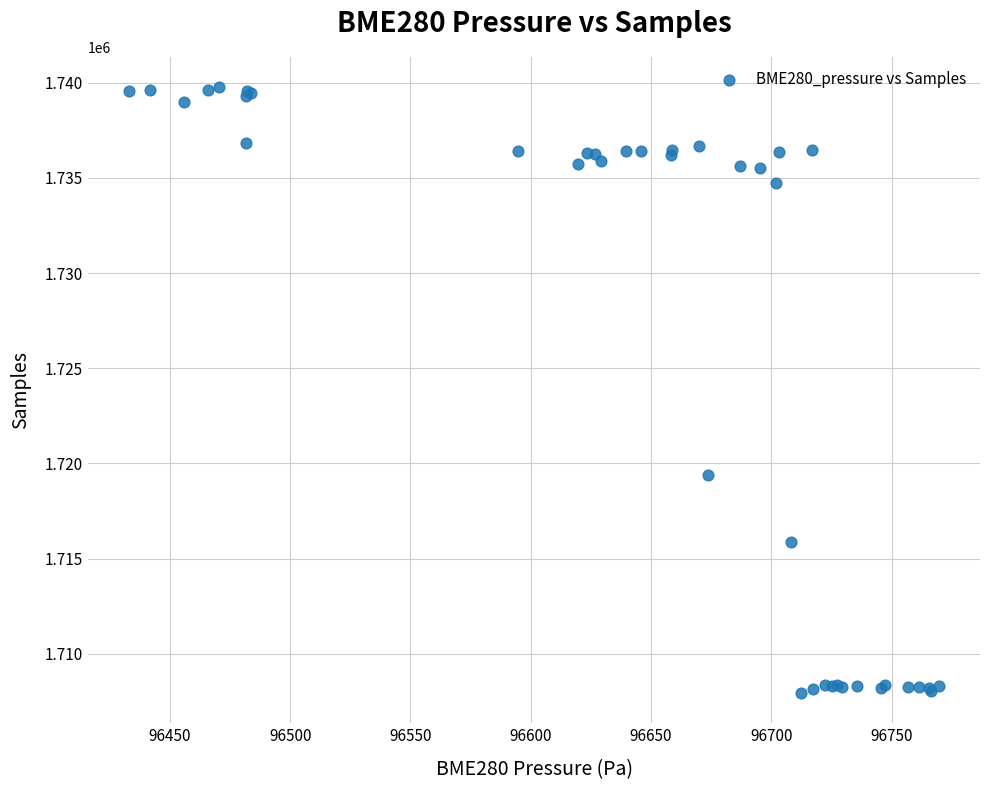

What Y value in the scatter plot is closest to 1723853?

1719411